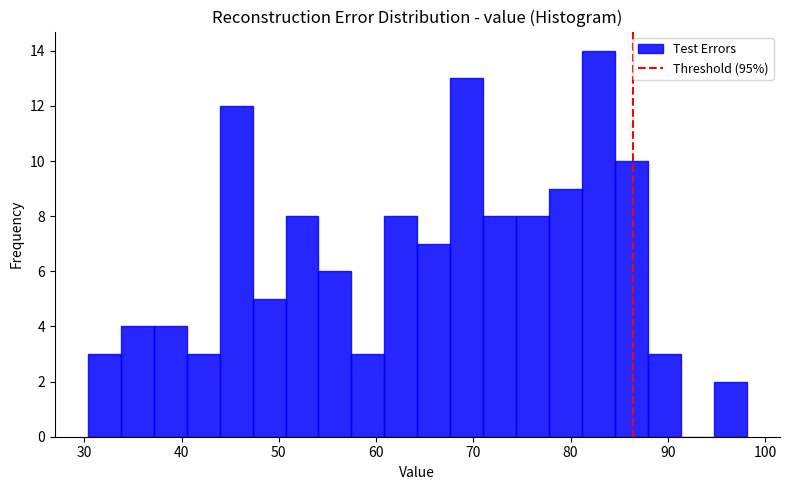

Around what value on the x-axis is the tallest bar? Give the approximate position of its centre, as read against the axis.

83